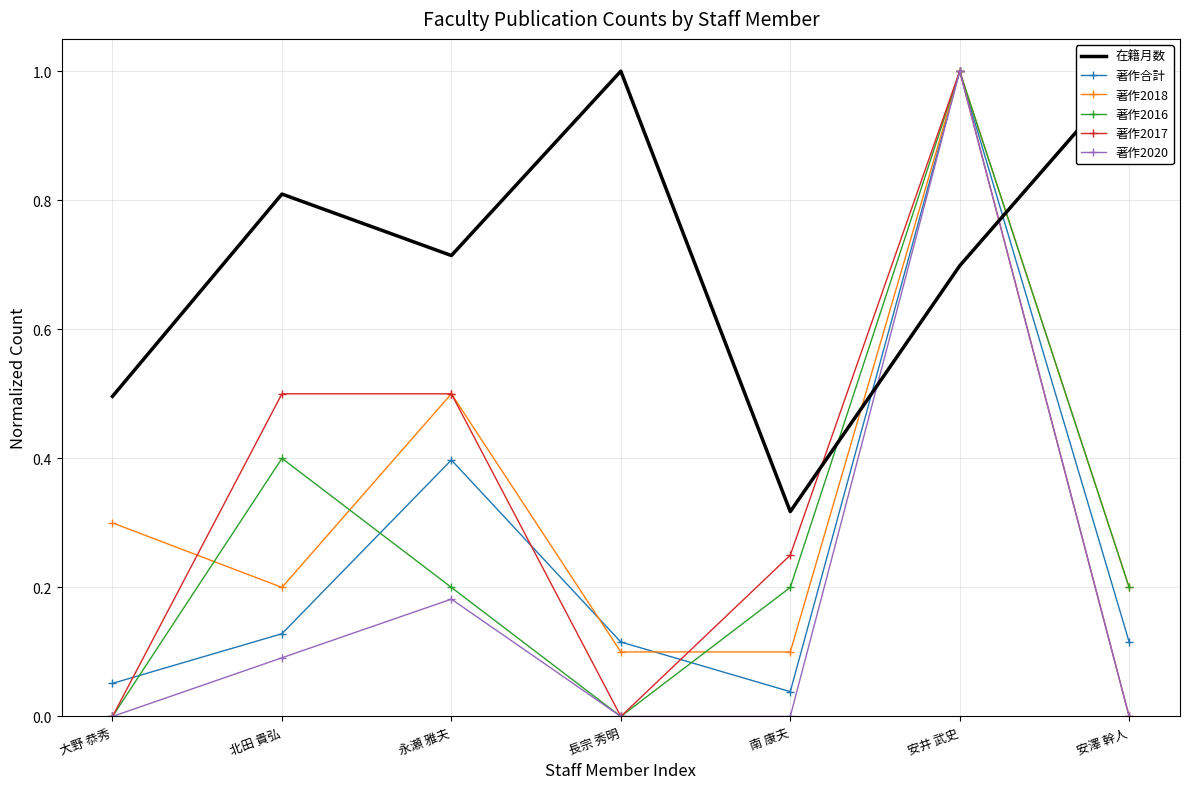

Is the value of 著作2020 at 安井 武史 greater than the value of 著作合計 at 長宗 秀明?

Yes